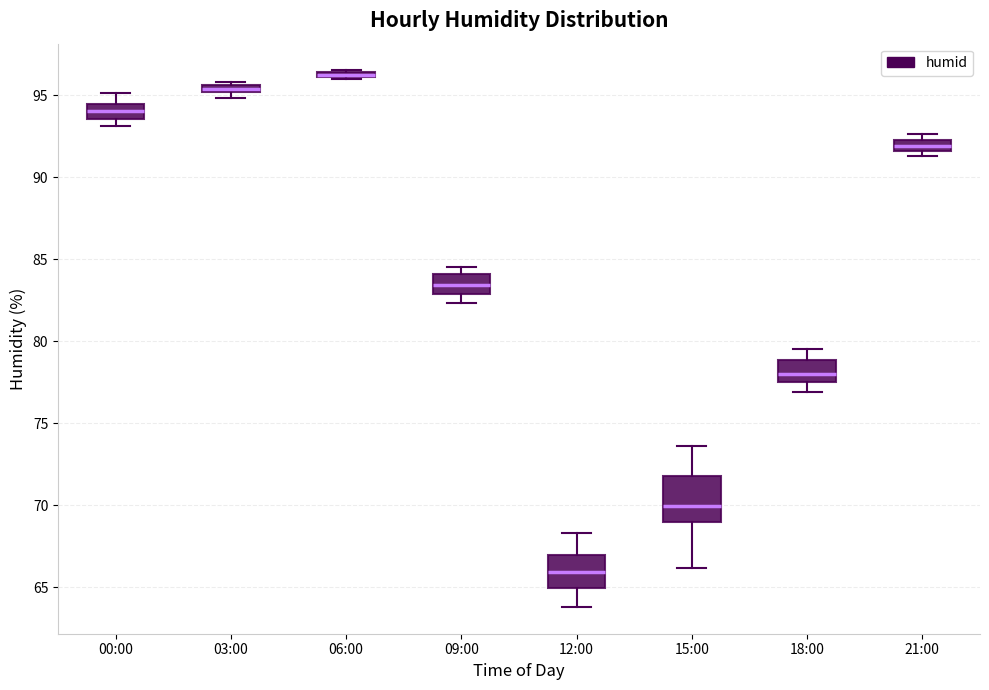

Which box's median line is the lowest?

12:00